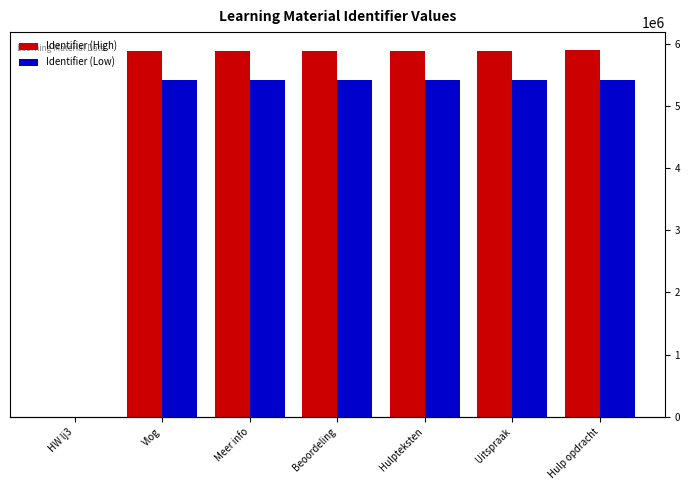

At Hulp opdracht, list the series in order from largest to smallest.

Identifier (High), Identifier (Low)